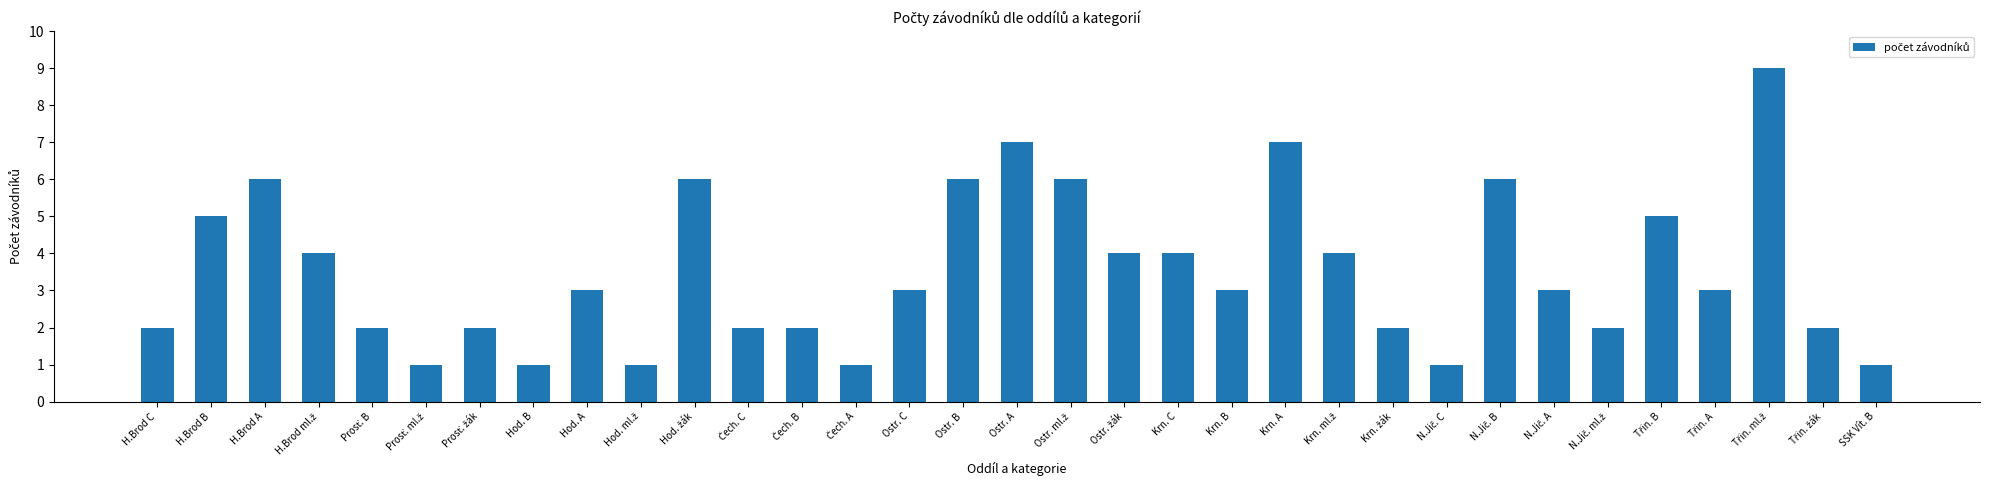

What is the maximum value shown in the chart?

9